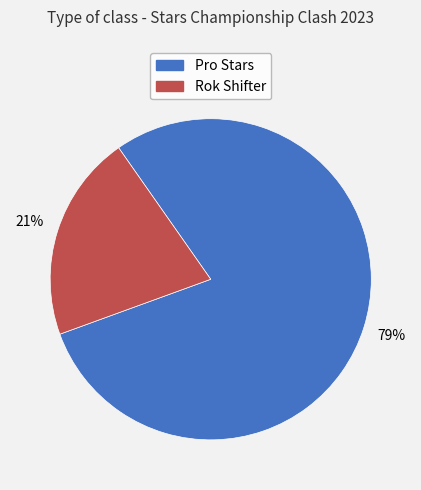

To the nearest percent, what is the difference between the largest and smallest slice percentages?

58%